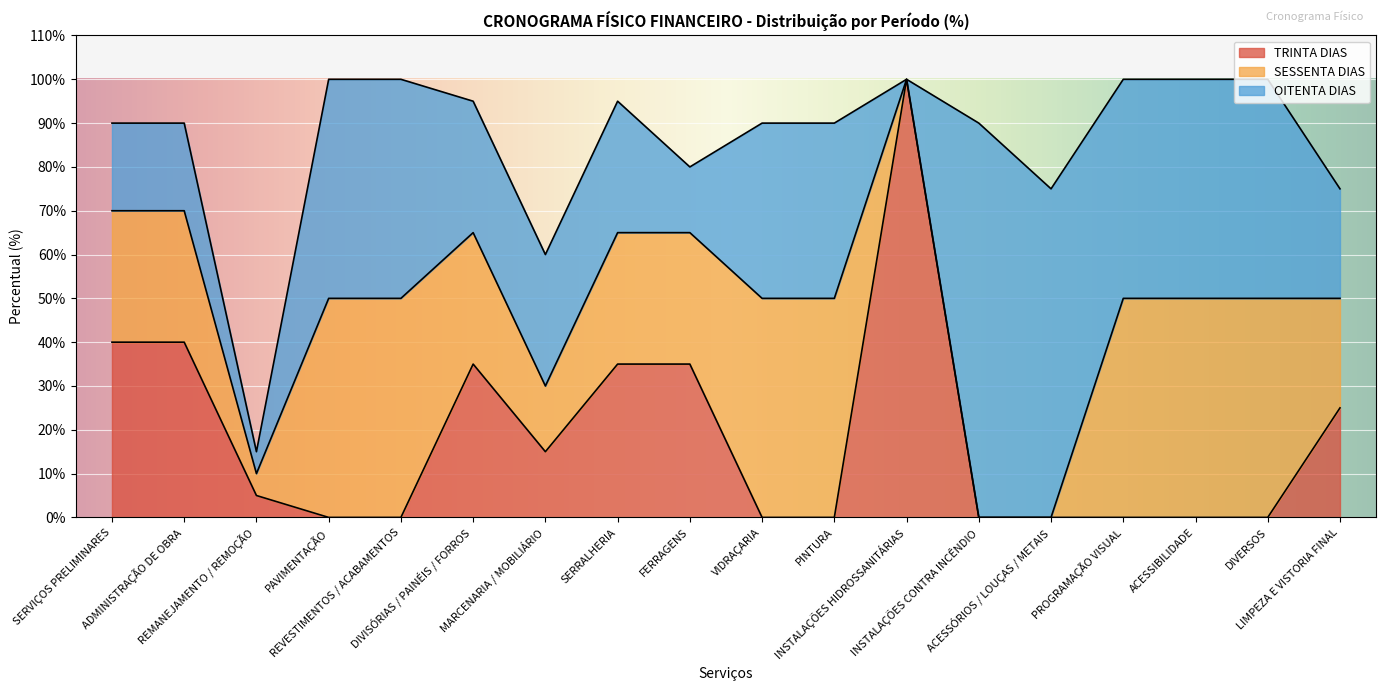

True or false: SESSENTA DIAS and OITENTA DIAS intersect in this chart.

False